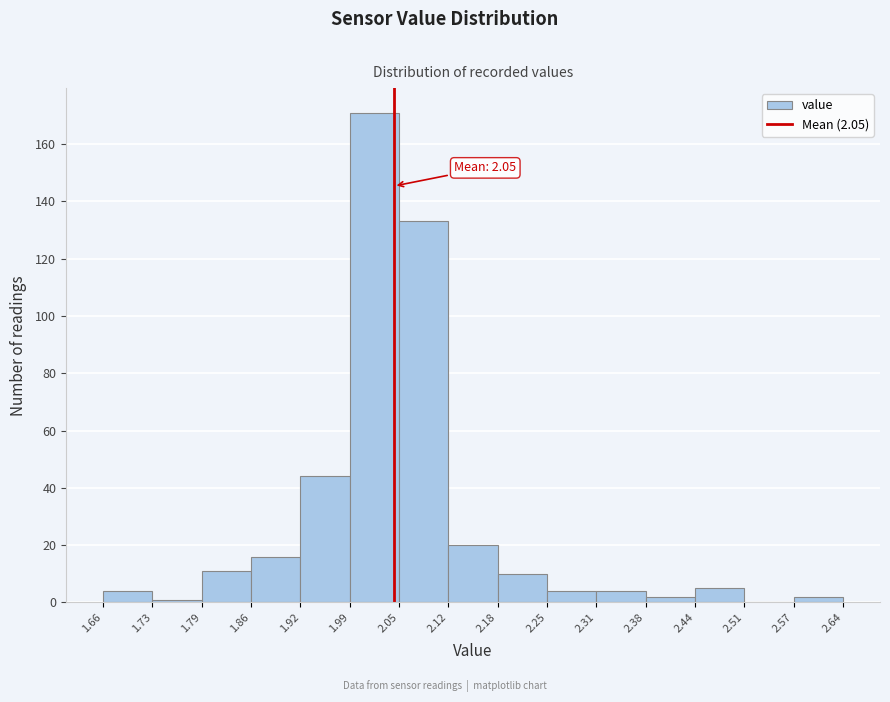

Over which range of the x-axis is the bar tallest?

1.99 to 2.05